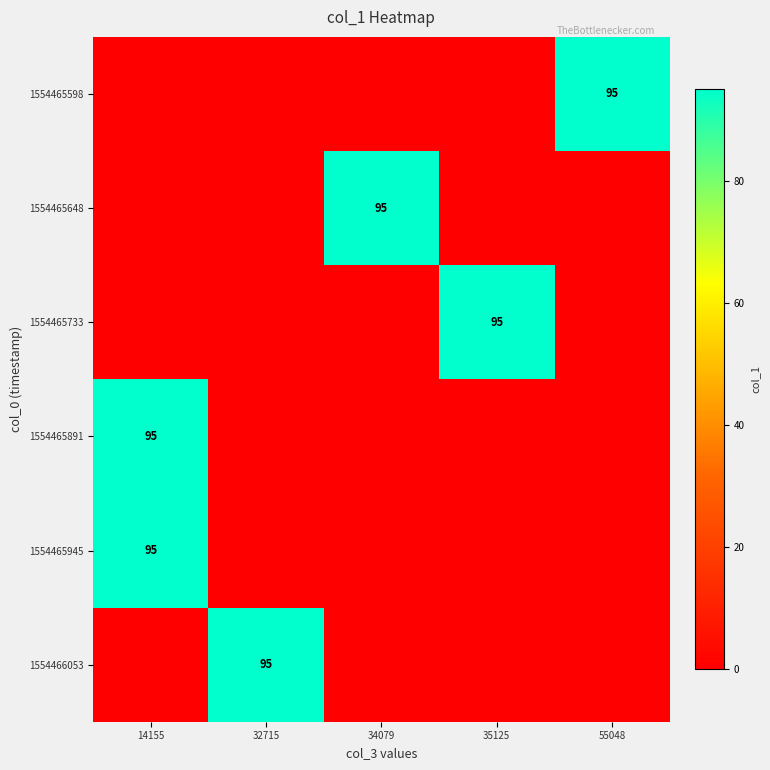

The value of 1554465648 at 34079 is 95. True or false?

True